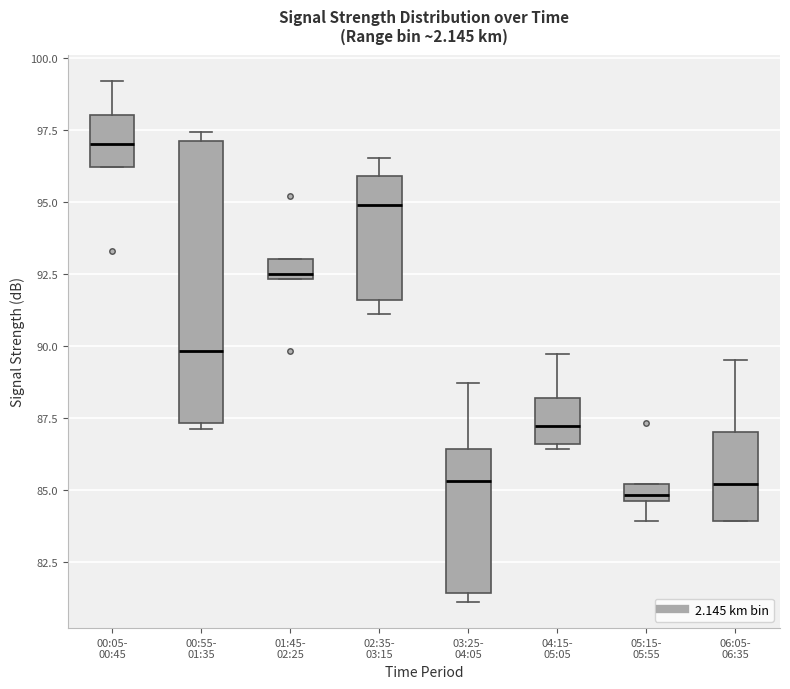

Which box is the tallest, from its lower edge to its upper edge?

00:55- 01:35